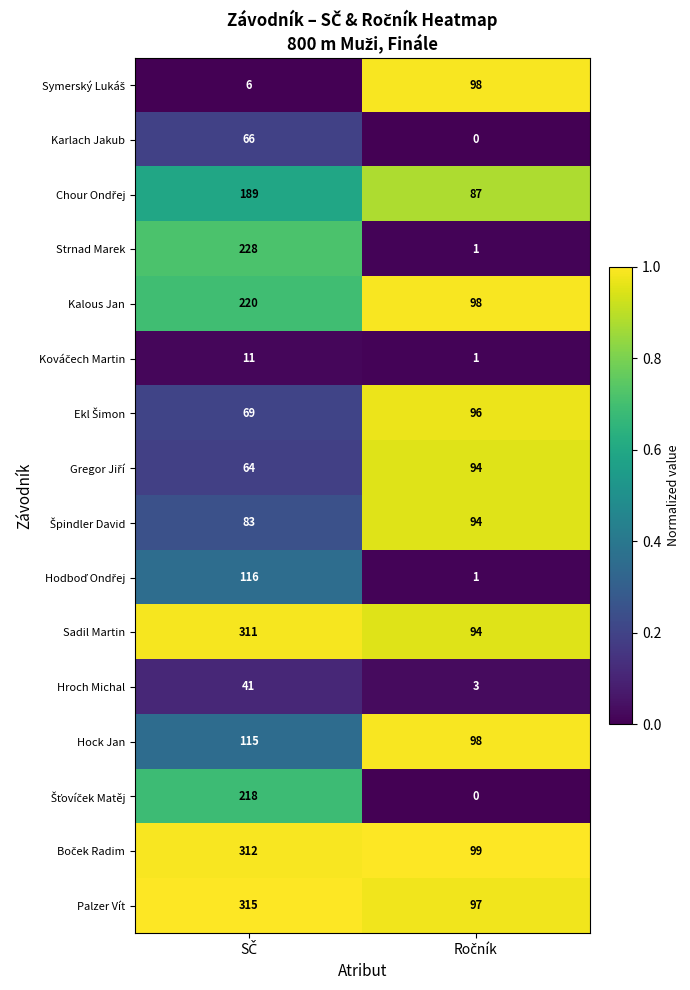

Which series has the largest total across all categories?

Palzer Vít